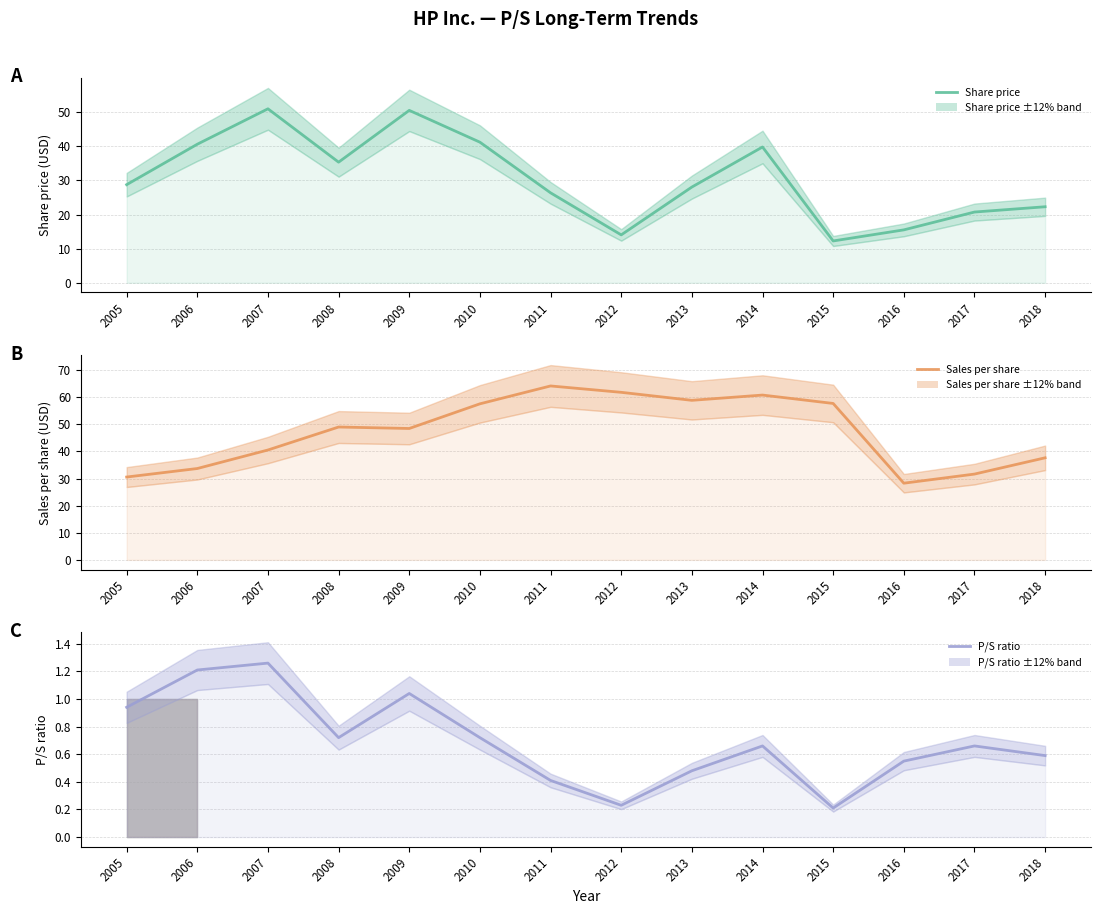

At how many categories does at least one series exceed 42?

9